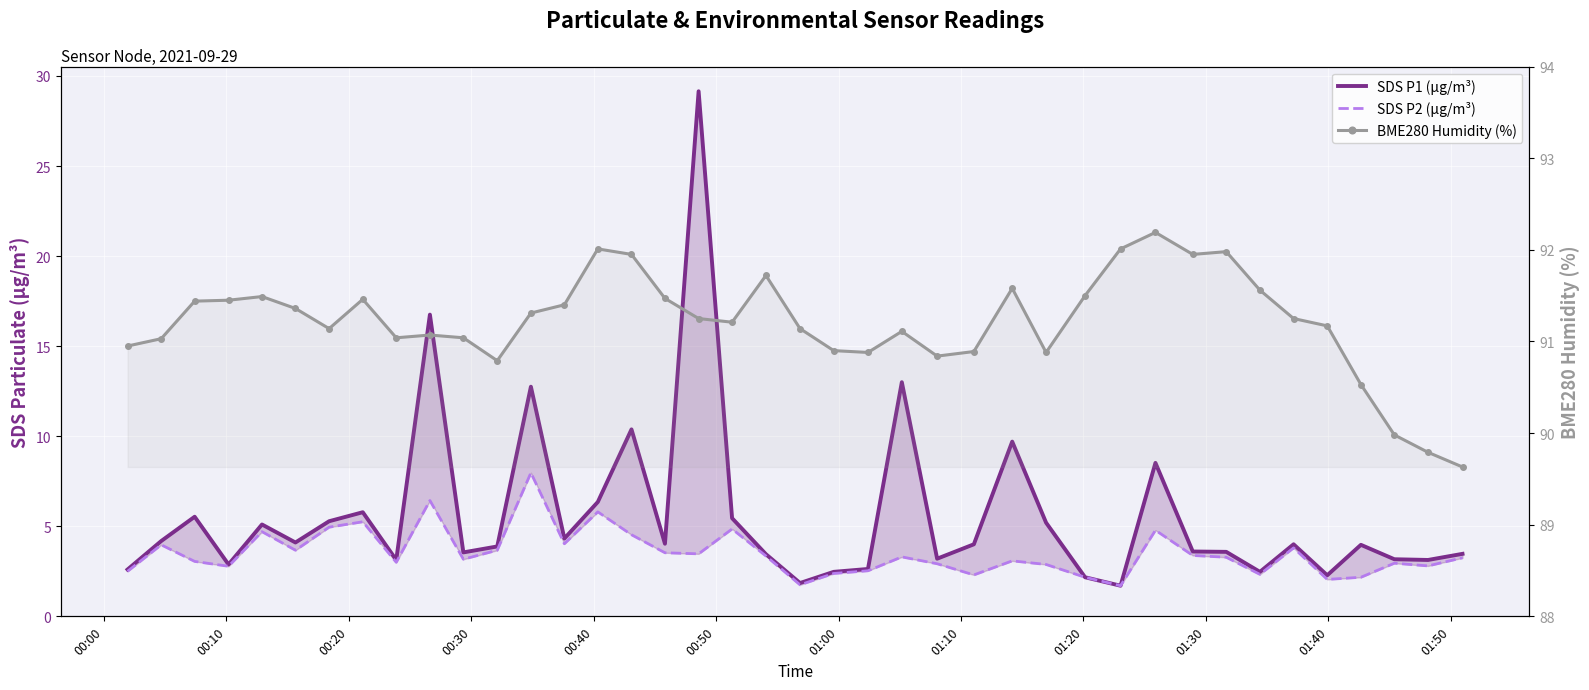

How many lines are shown in the chart?

3